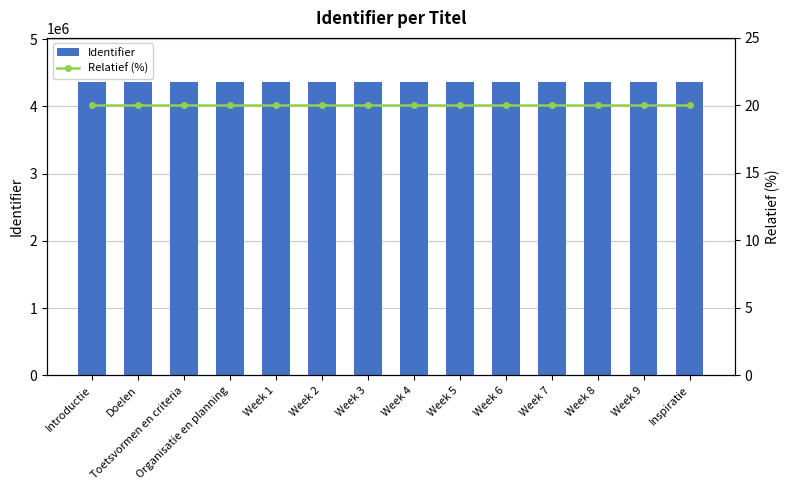

Is the value of Relatief (%) at Week 7 greater than the value of Identifier at Week 2?

No